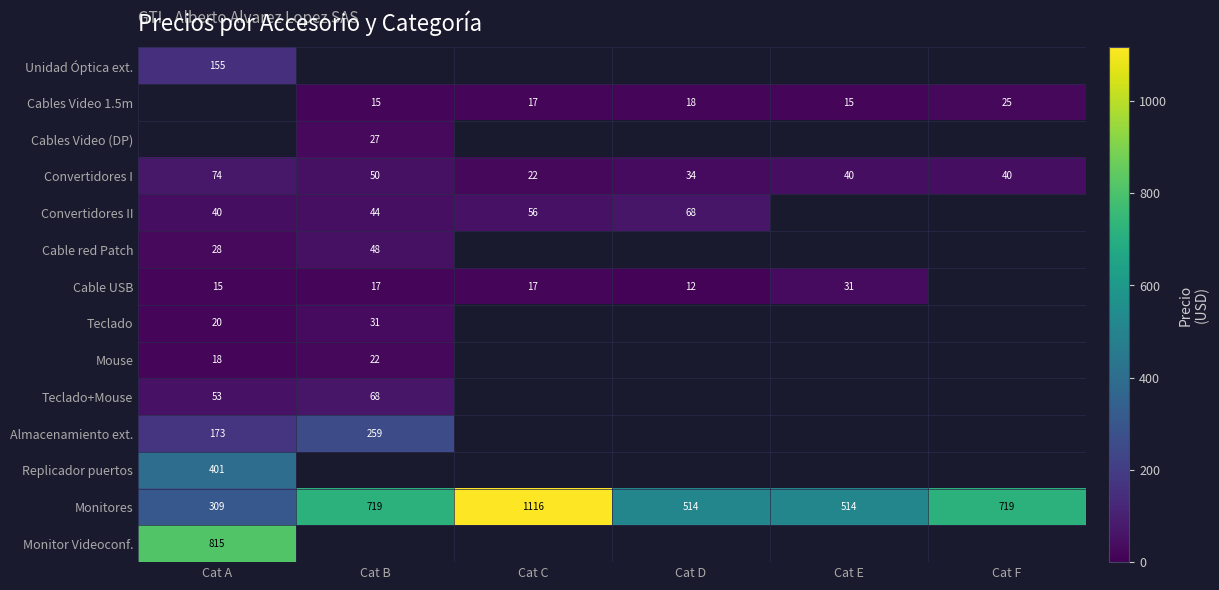

The Monitores series shows 514 at Cat E. True or false?

True